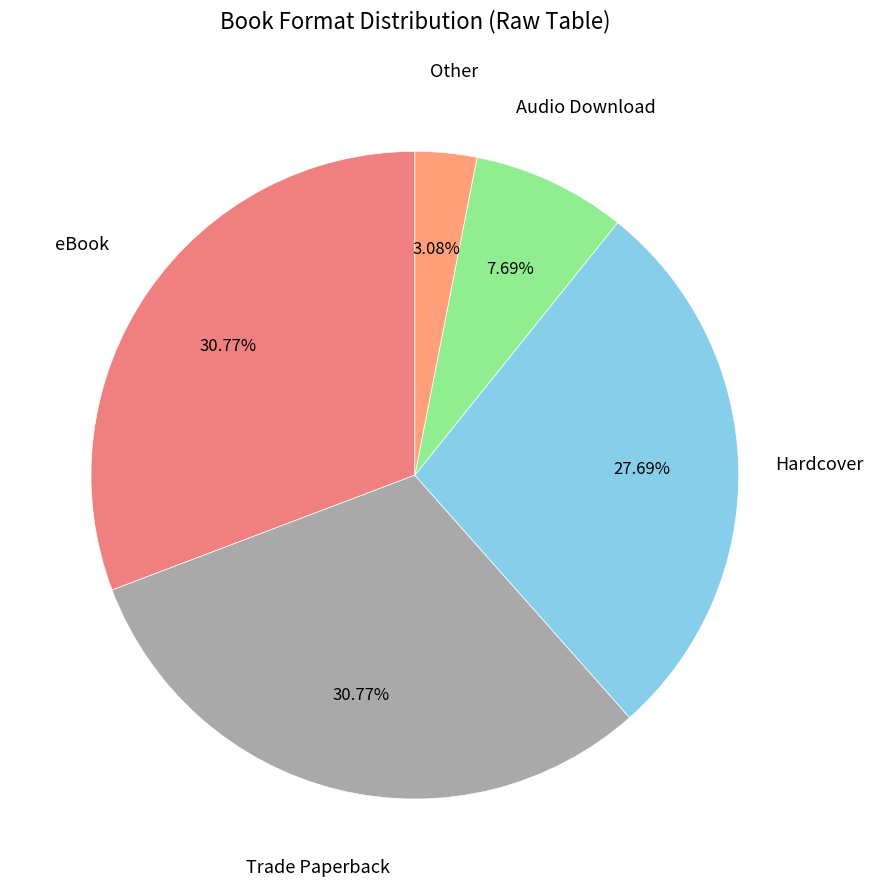

Which has a higher value, eBook or Hardcover?

eBook